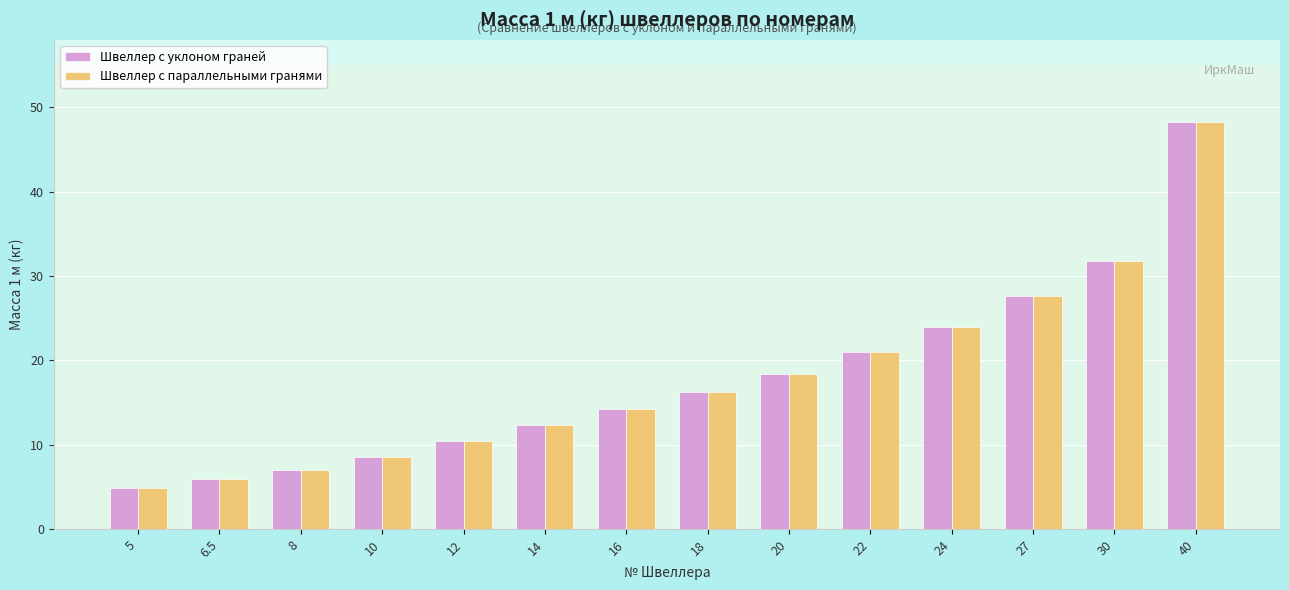

At which category is the sum across all series the highest?

40